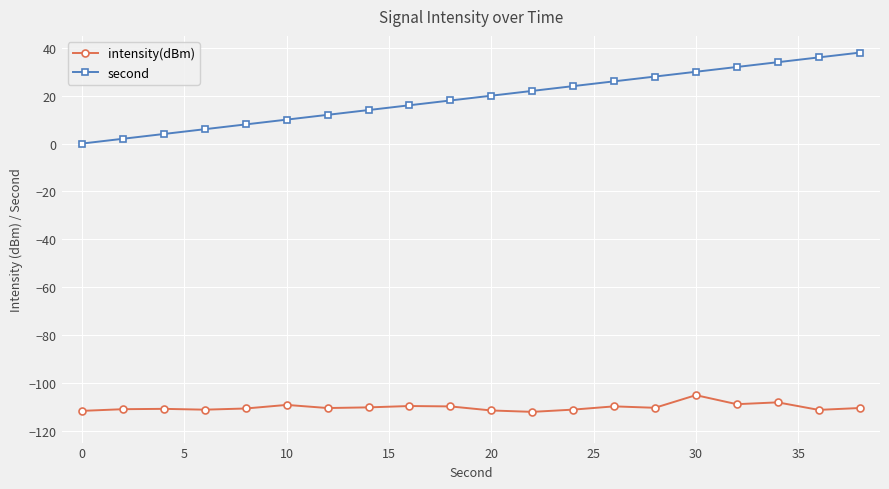

Does the chart have visible grid lines?

Yes